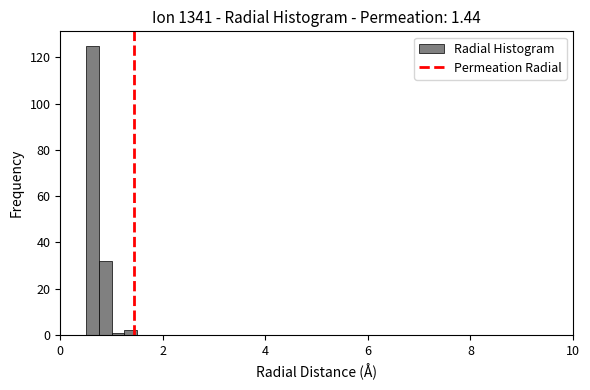

Read against the x-axis, roughly where is the centre of the tallest bar?

0.6